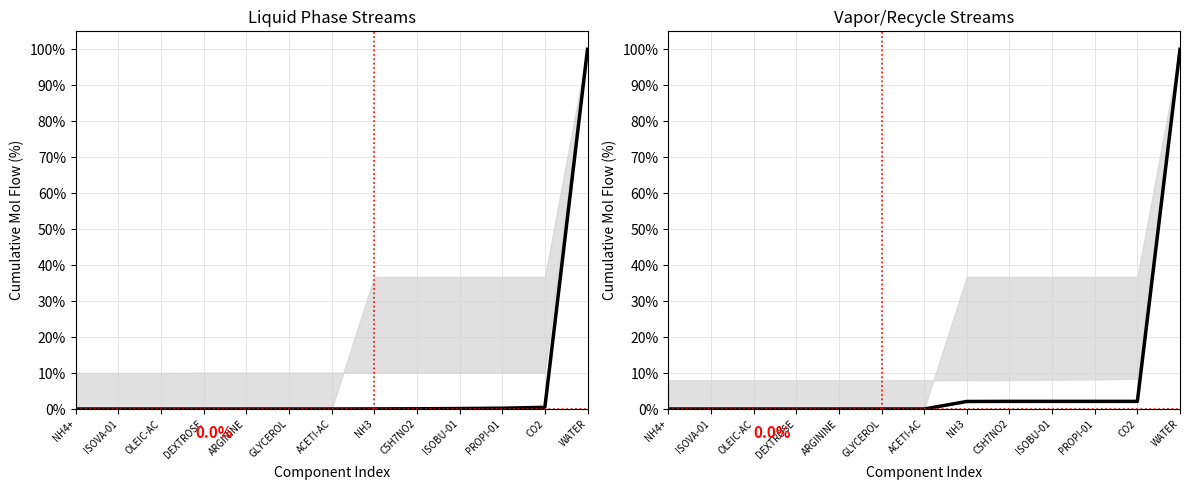

Reading left to right, list all the values displayed in this chart.

LIQUID: NH4+=0.0	ISOVA-01=0.0	OLEIC-AC=0.0	DEXTROSE=0.0	ARGININE=0.0	GLYCEROL=0.0	ACETI-AC=0.0	NH3=0.0	C5H7NO2=0.1	ISOBU-01=0.1	PROPI-01=0.2	CO2=0.5	WATER=100.0
S1: NH4+=0.0	ISOVA-01=0.0	OLEIC-AC=0.0	DEXTROSE=0.0	ARGININE=0.0	GLYCEROL=0.0	ACETI-AC=0.0	NH3=2.1	C5H7NO2=2.1	ISOBU-01=2.1	PROPI-01=2.1	CO2=2.1	WATER=100.0